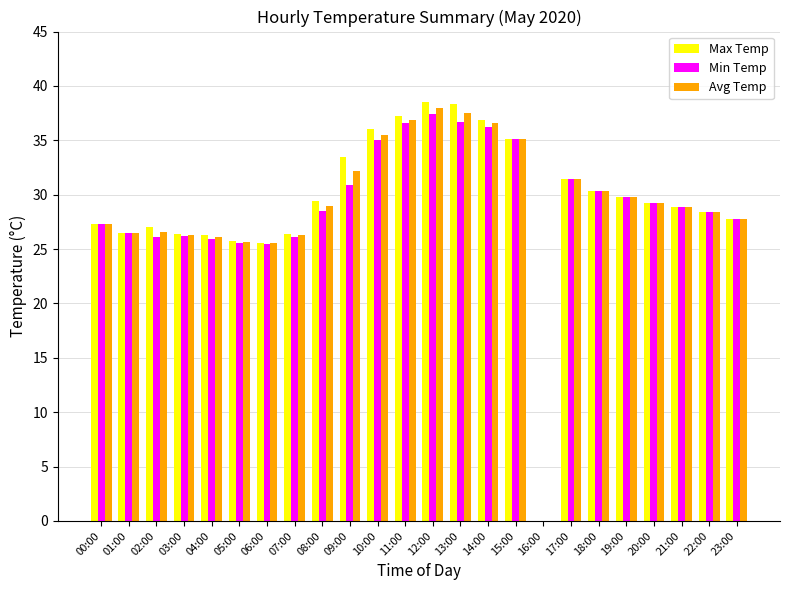

What is the difference between the Max Temp values at 04:00 and 19:00?

3.5